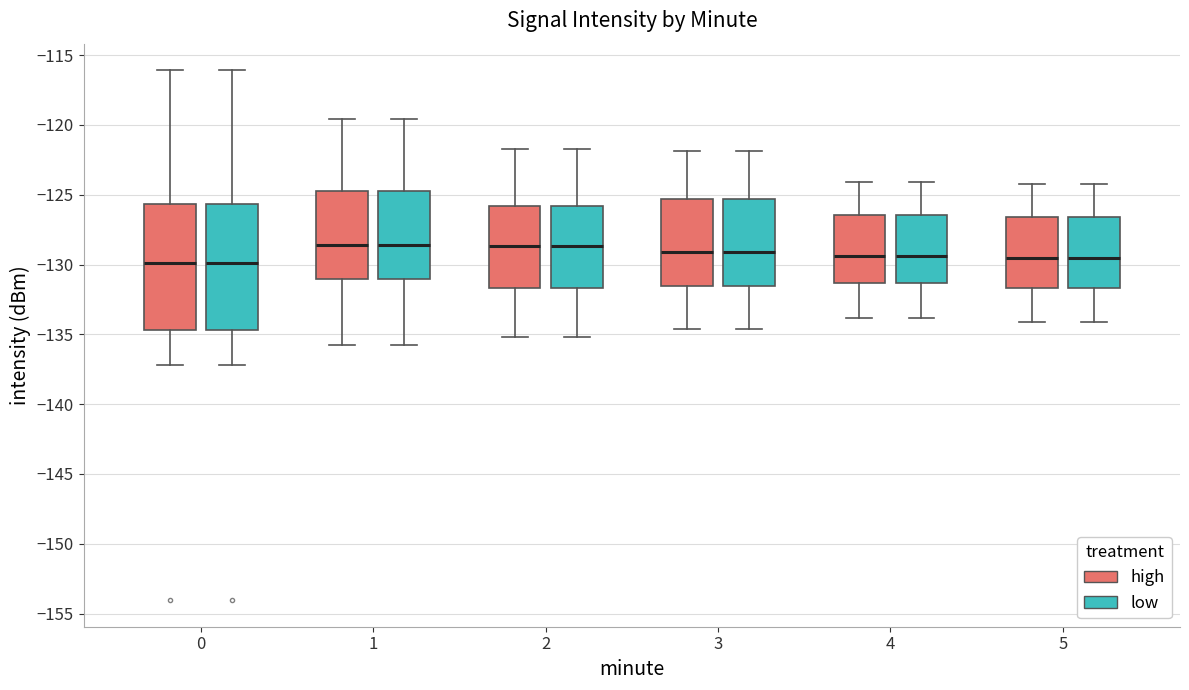

Where is the lower edge of the box for 1 (low) on the y-axis? The values are not printed on the chart, so give them approximately, as read against the axis.

-131.0